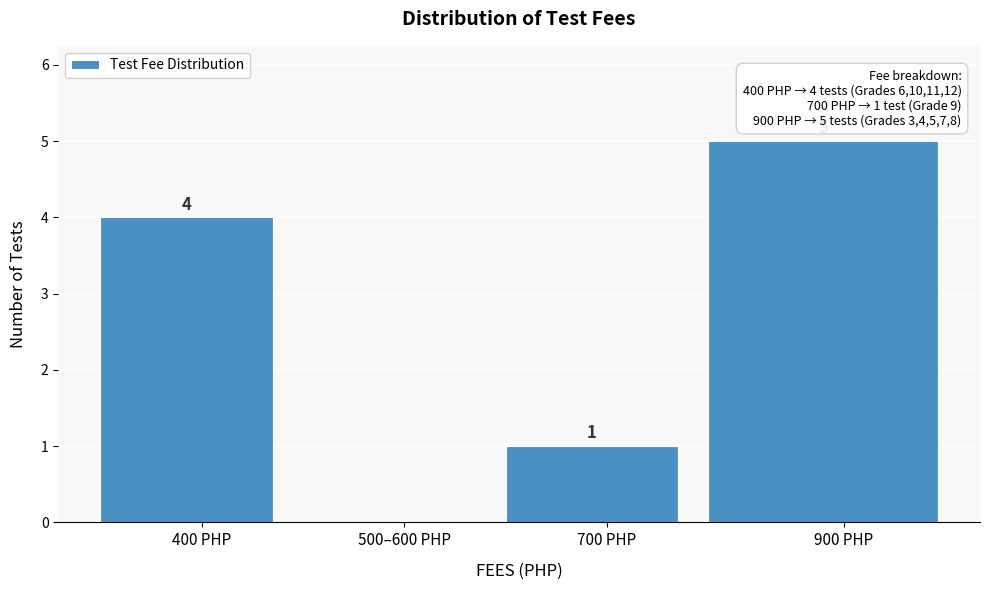

Reading left to right, list all the values displayed in this chart.

400 PHP=4	500–600 PHP=0	700 PHP=1	900 PHP=5